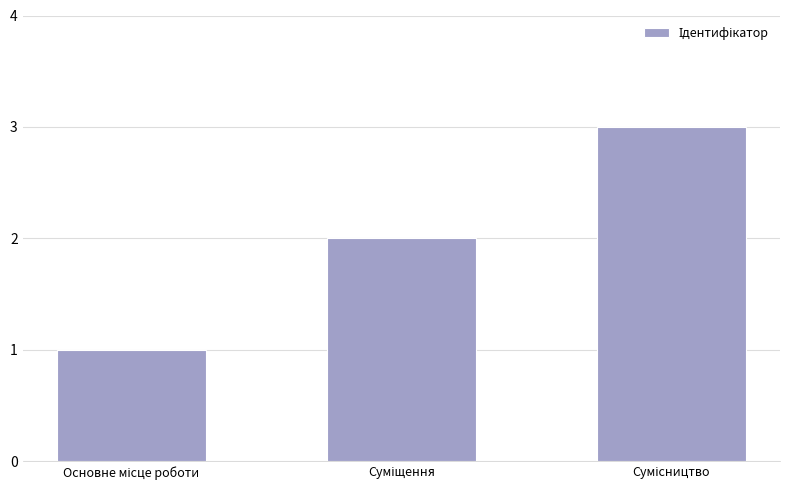

What is the maximum value shown in the chart?

3